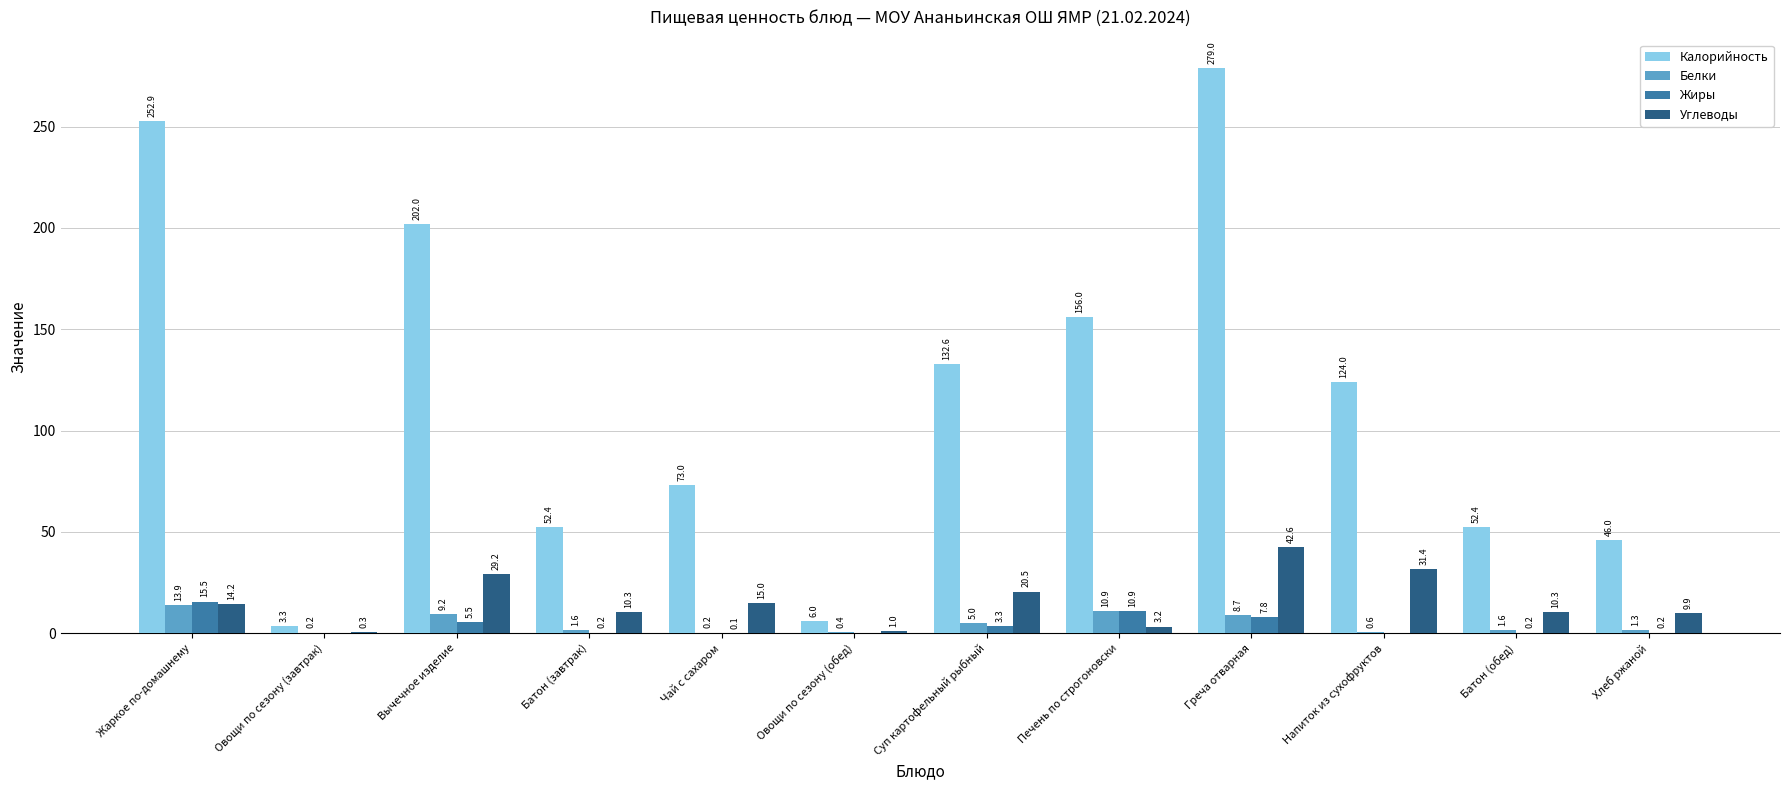

Is the value of Белки at Вычечное изделие greater than the value of Калорийность at Напиток из сухофруктов?

No